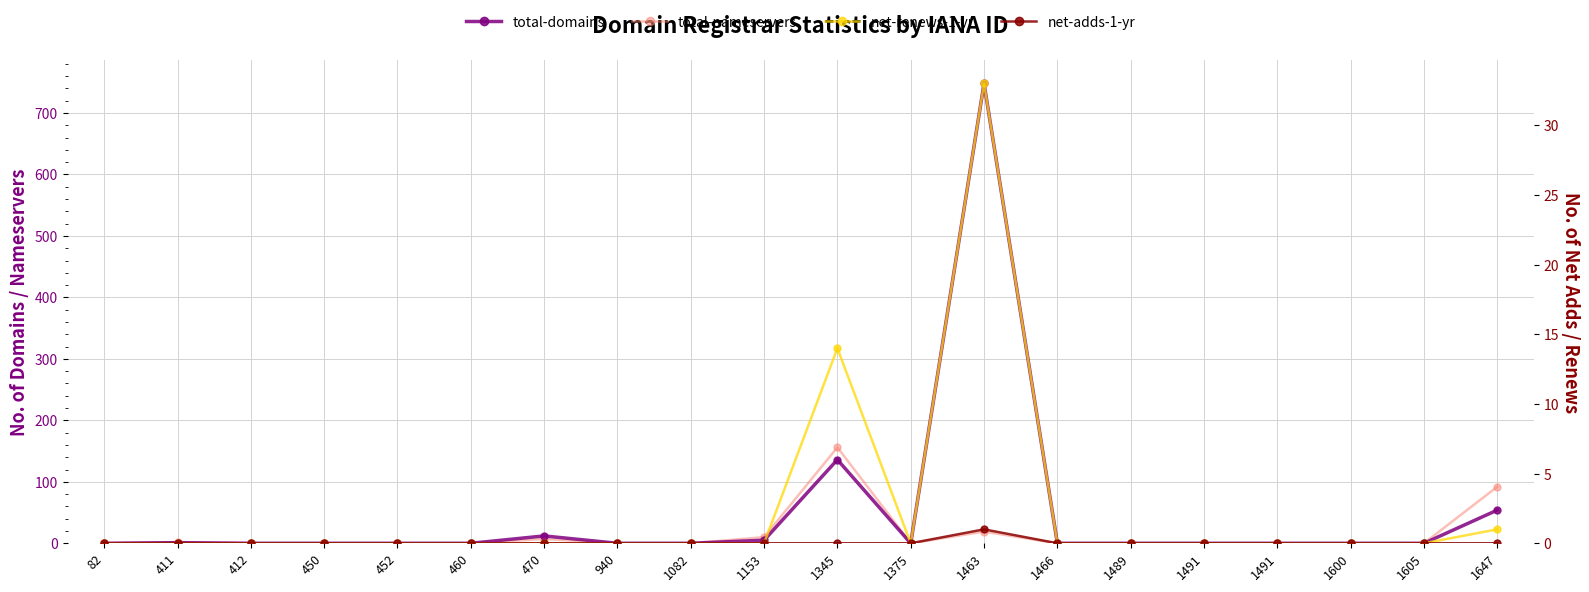

At which category does net-adds-1-yr reach its first local peak?

1463